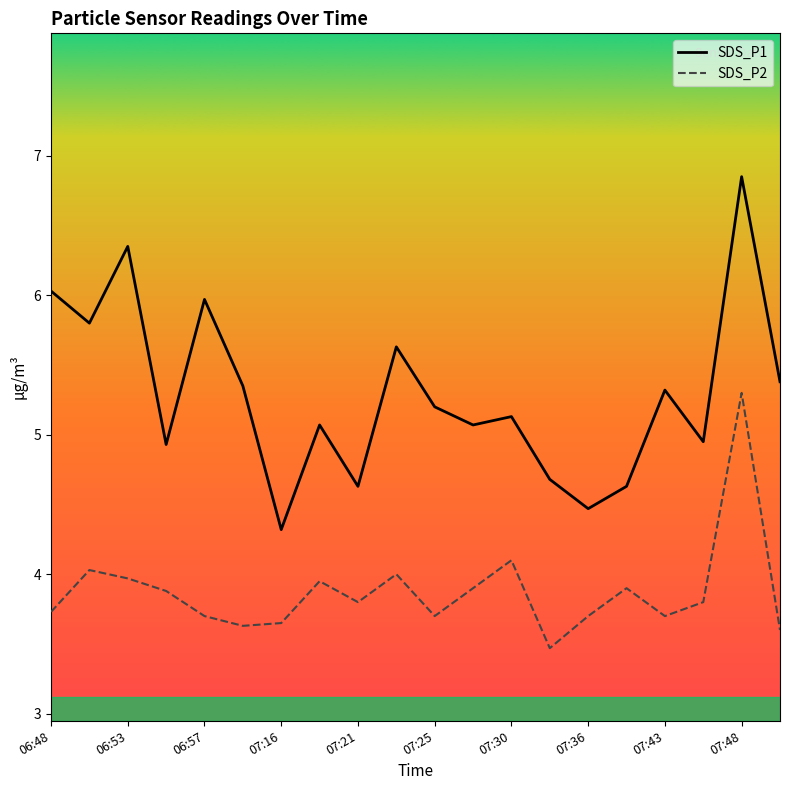

Which category has the lowest value in the SDS_P1 series?

07:16